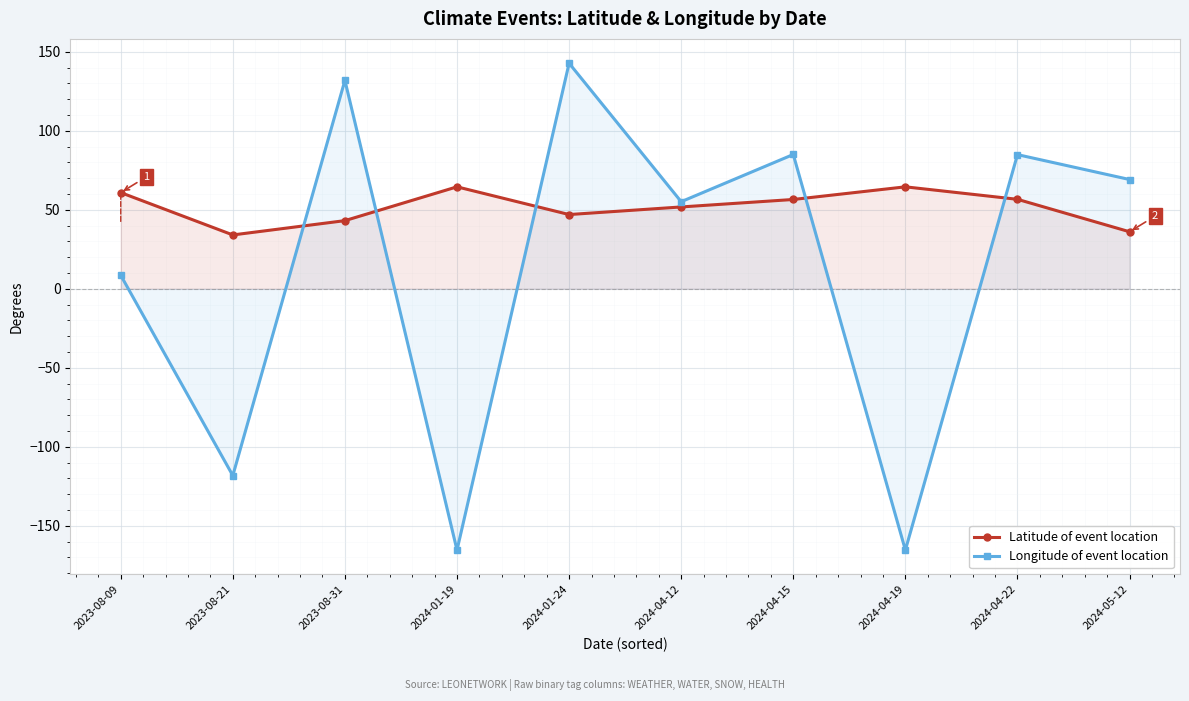

How many data points does each series have?

10